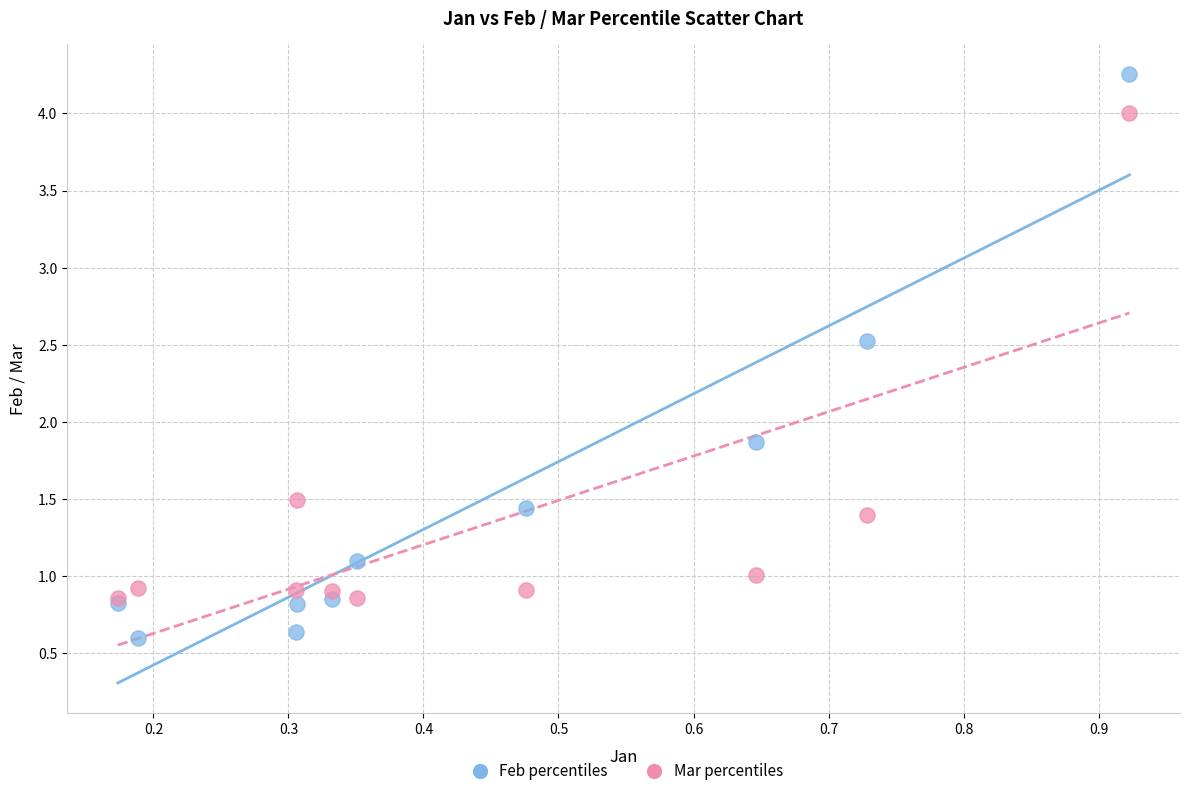

Across all series, what Y value is closest to 2?

1.9